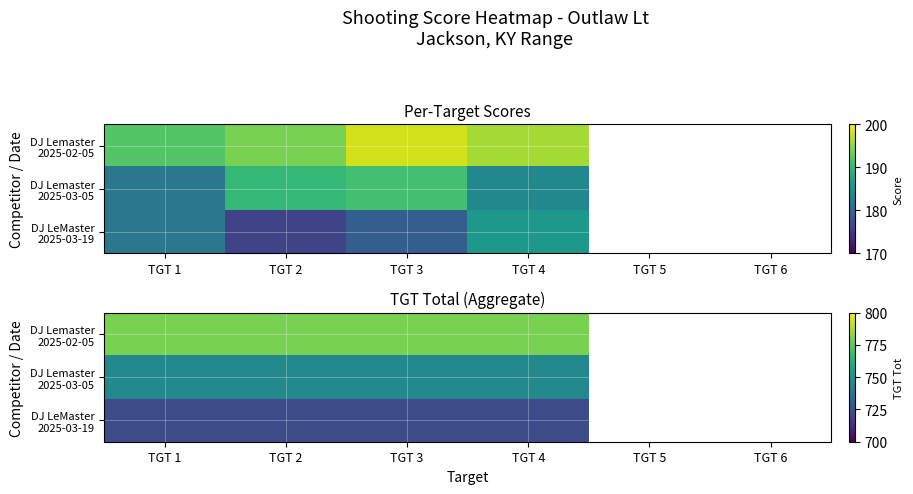

How many data points does each series have?

6